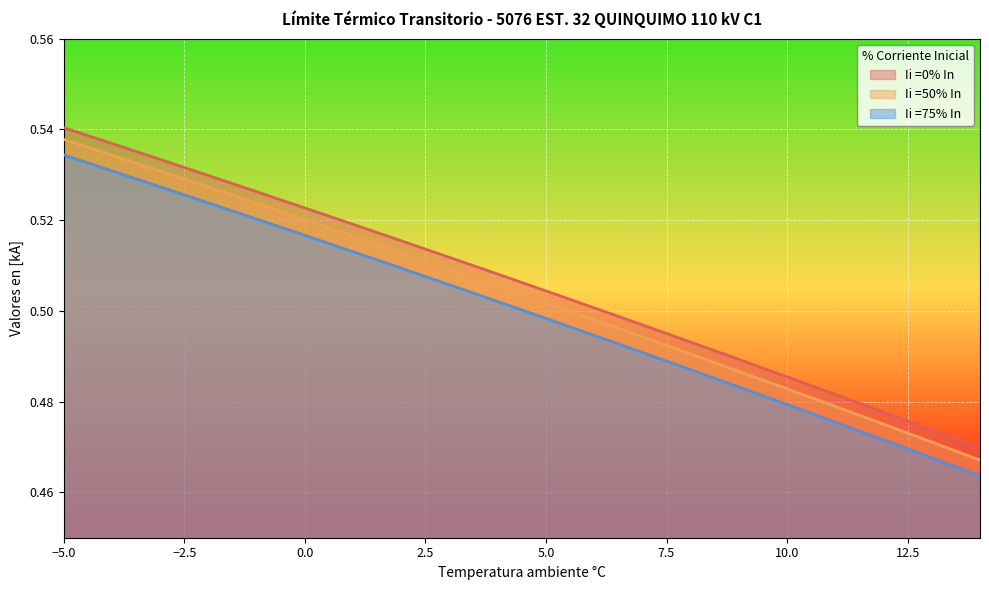

What is the sum of all Ii =75% In values?

10.0